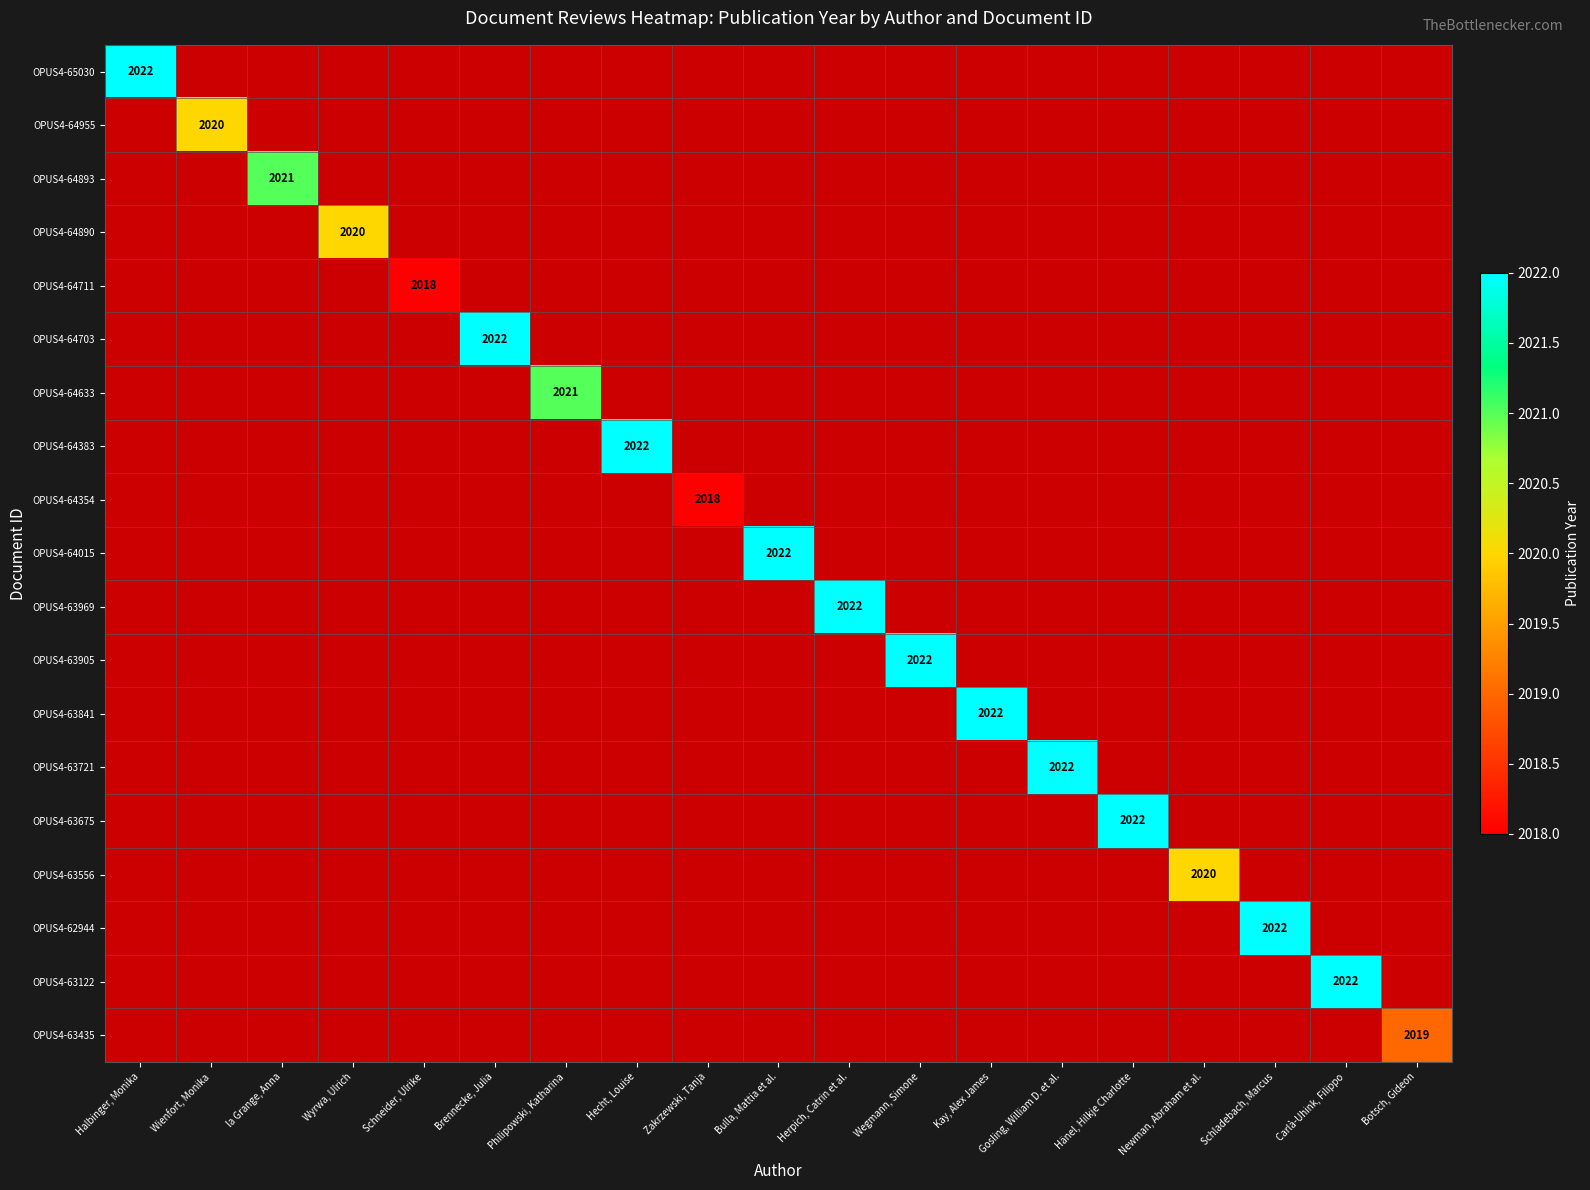

Which series changed the most between Schneider, Ulrike and Gosling, William D. et al.?

OPUS4-63721